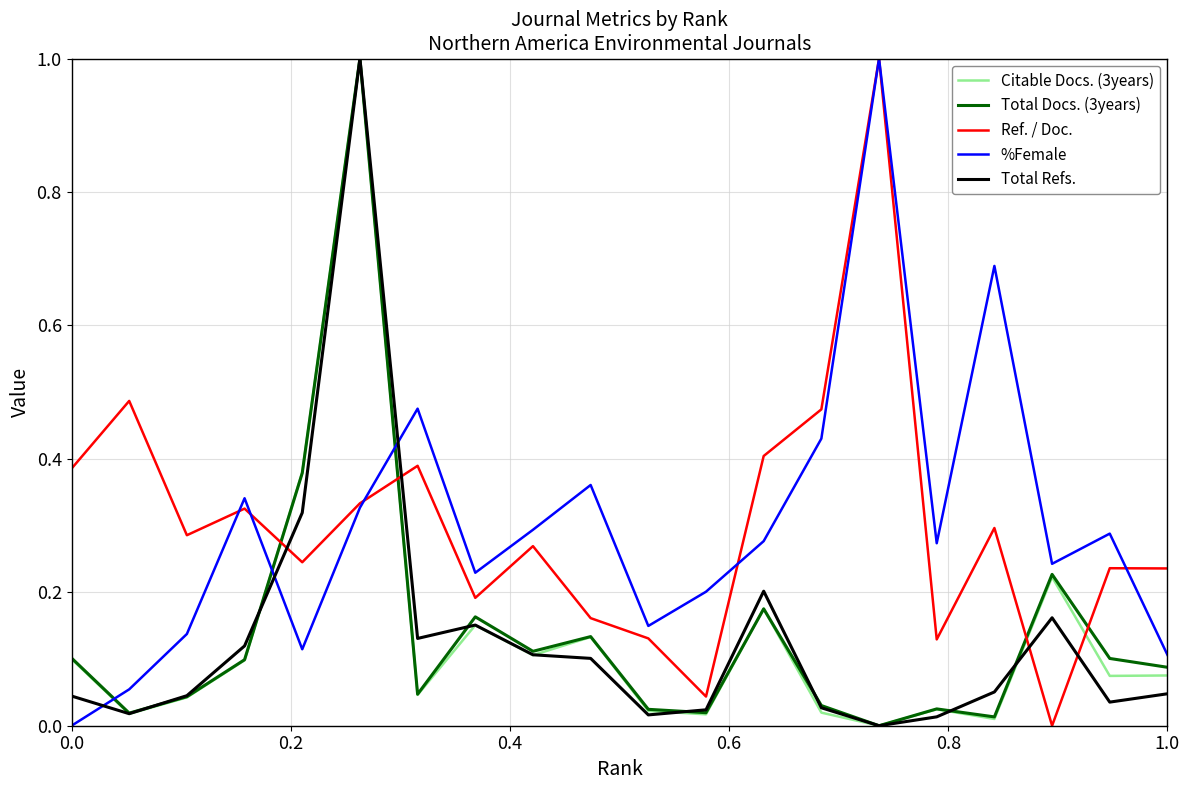

How many times do Ref. / Doc. and Total Refs. cross each other?

4